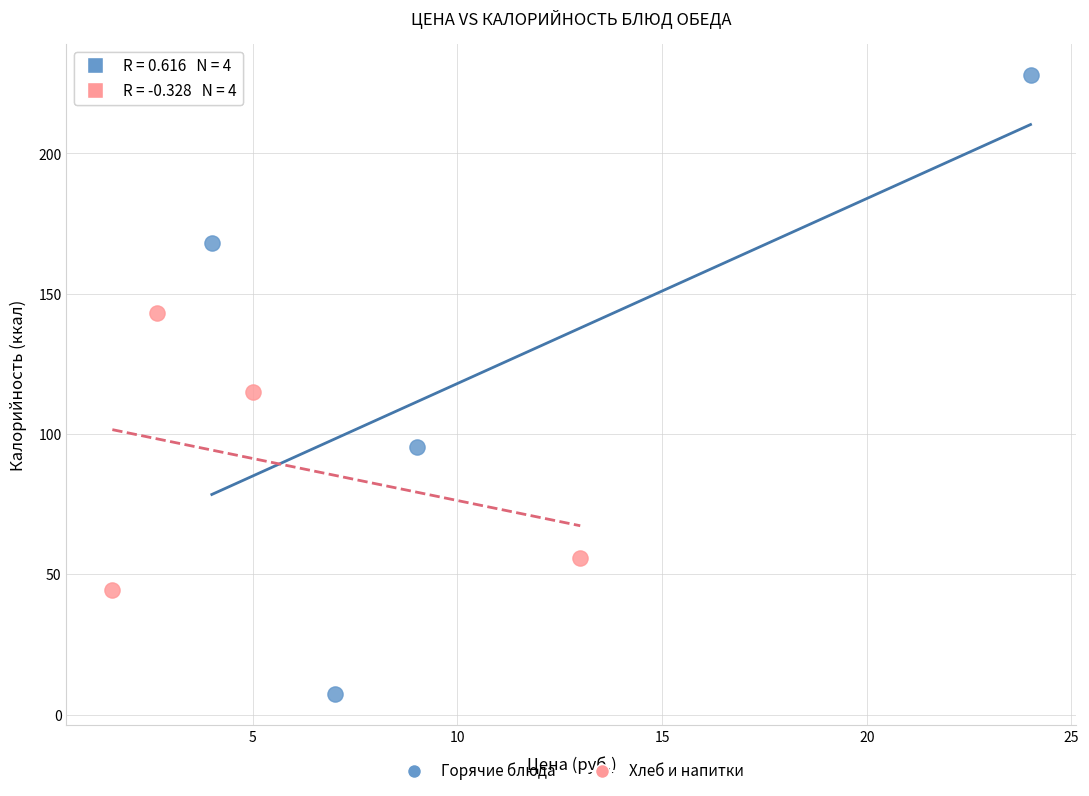

Which series has the widest spread of Y values?

Горячие блюда